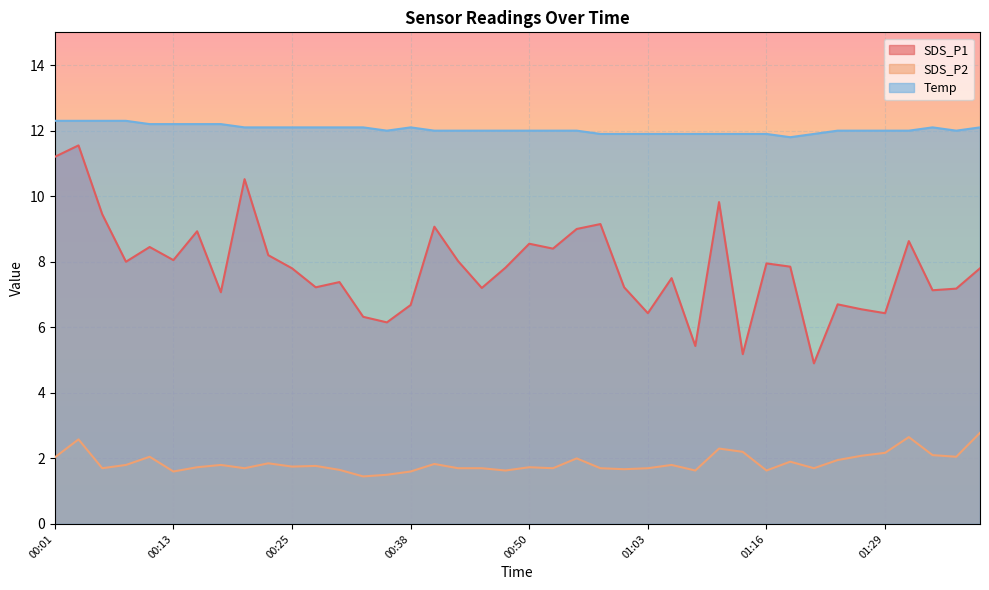

How many lines are shown in the chart?

3